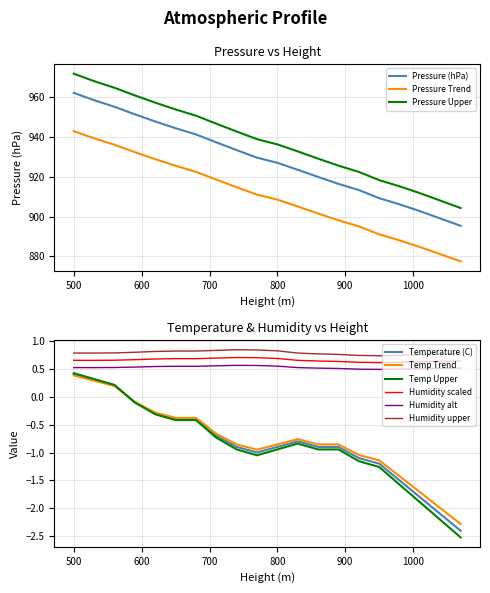

True or false: Temperature (C) has more than 1 interior local peaks.

False